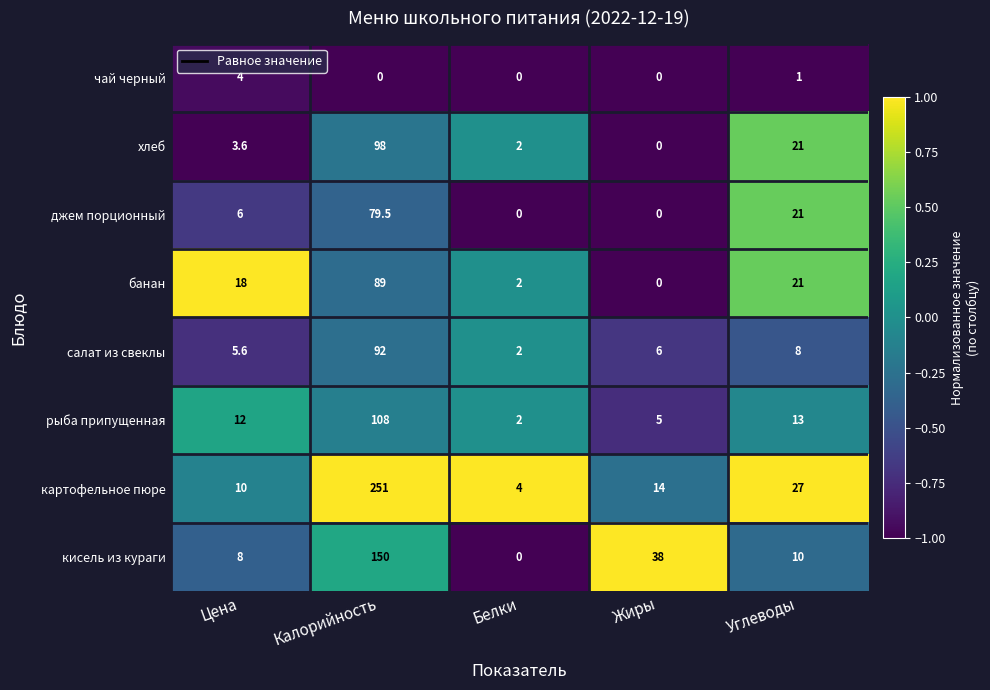

What is the spread (max minus min) of values at Углеводы?

26.0